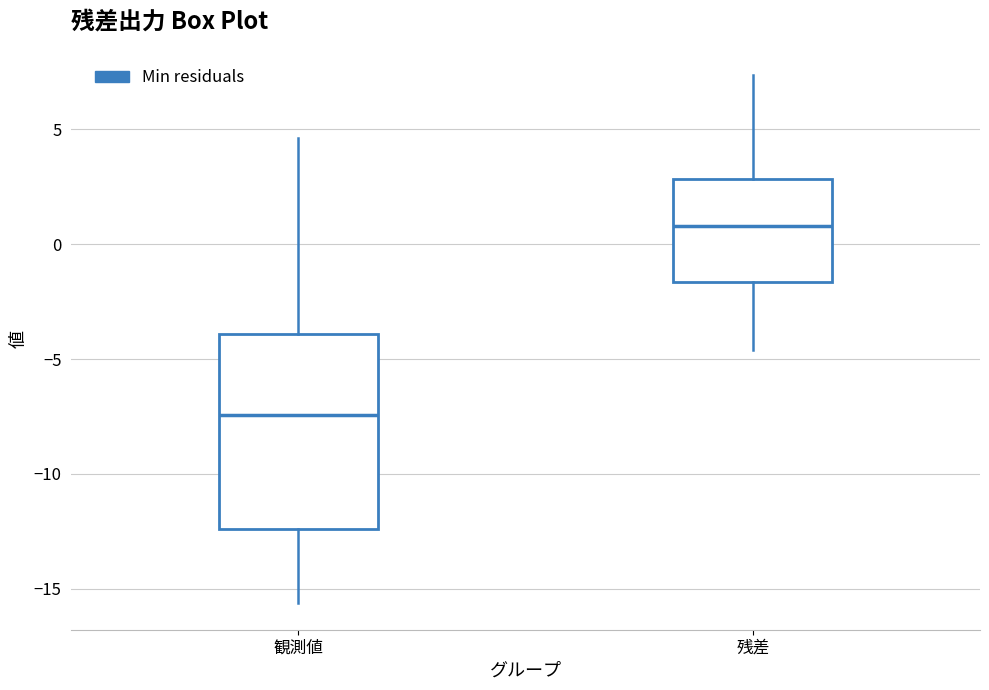

Which box's median line is the lowest?

観測値